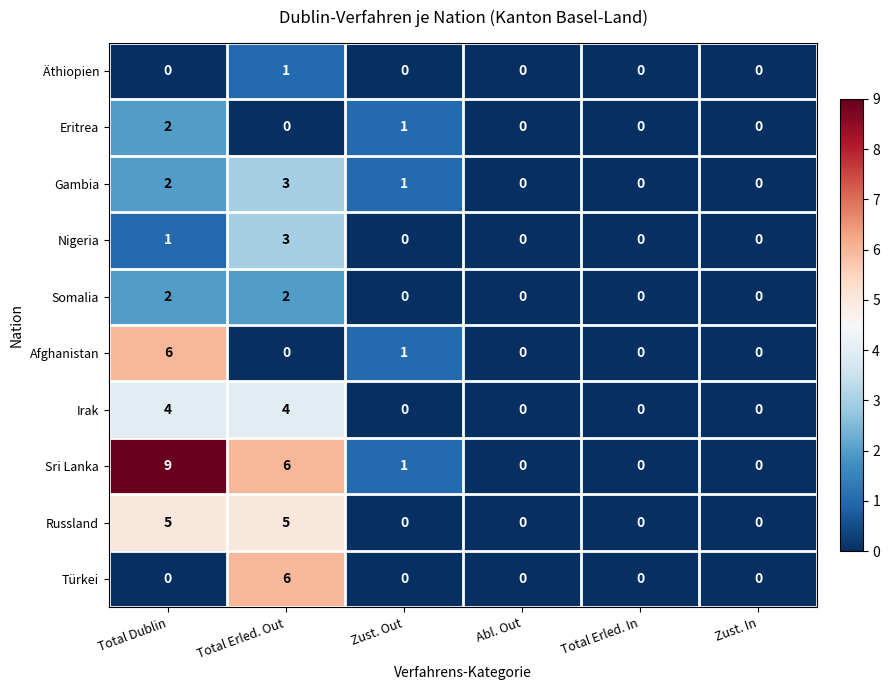

Where does the Sri Lanka series first go above 1?

Total Dublin